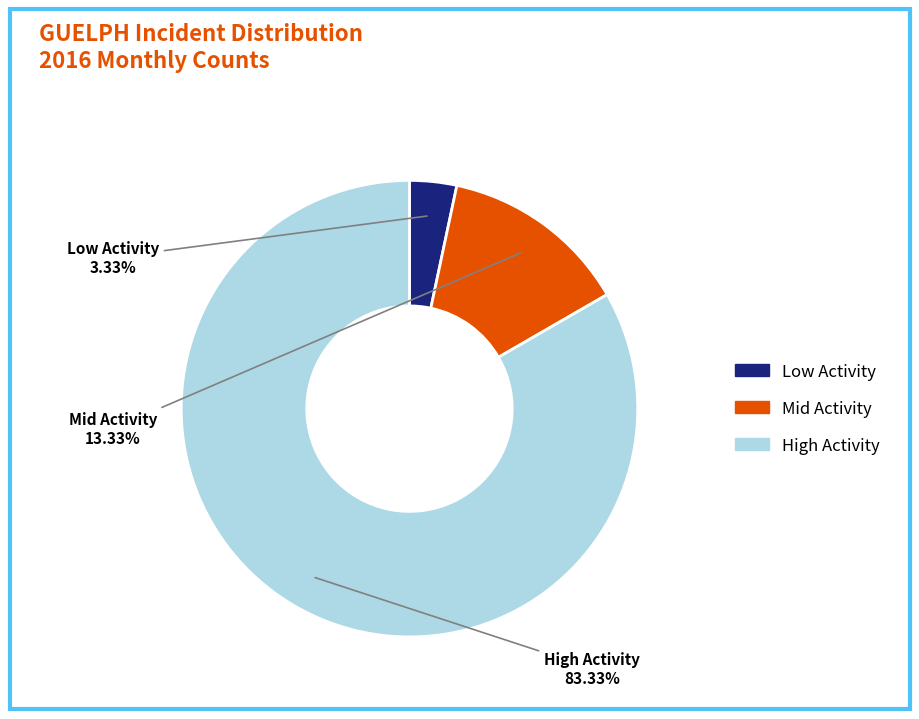

Is there a majority slice in this chart?

Yes